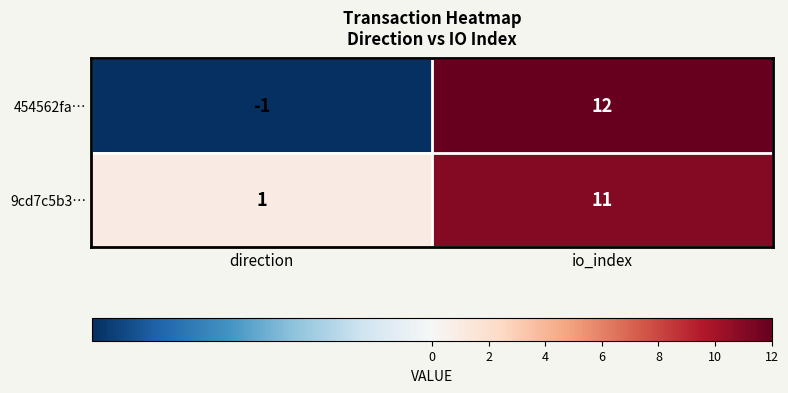

Is it true that 454562fa… equals 12 at io_index?

True